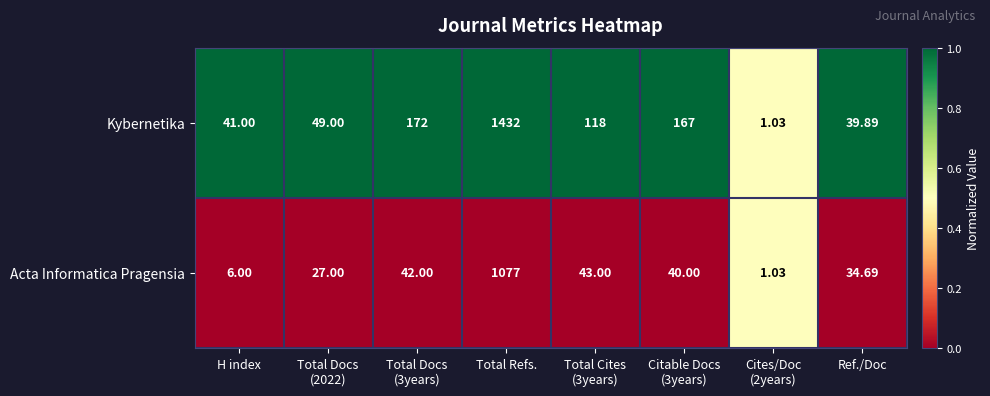

Which label corresponds to the smallest value in the chart?

Cites/Doc
(2years)